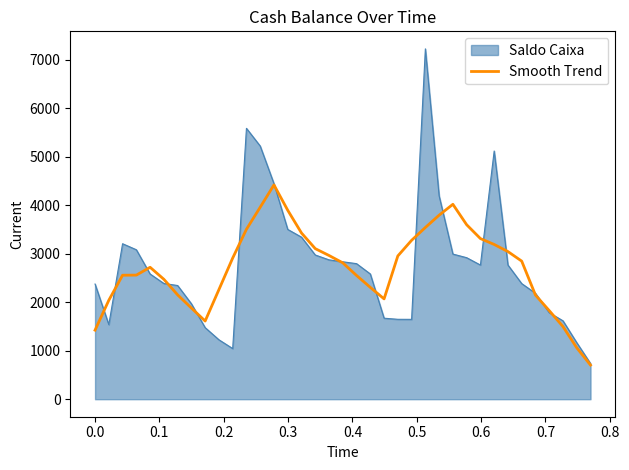

What is the maximum value for Saldo Caixa?

7221.4